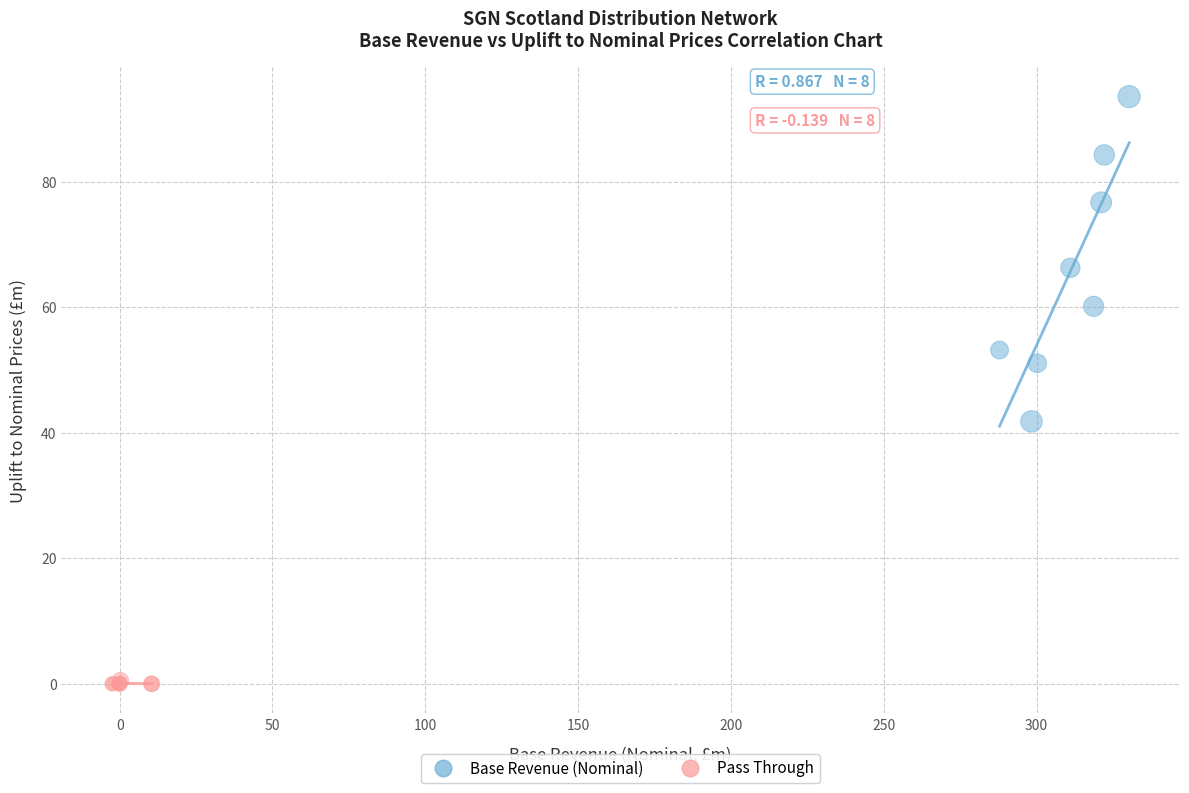

Which series has the largest Y range (max minus min)?

Base Revenue (Nominal)